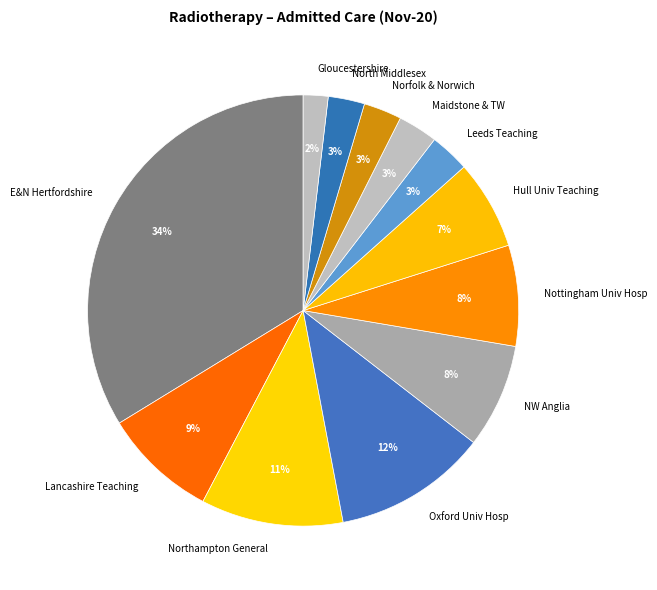

Is it true that Gloucestershire is 2% of the pie?

True